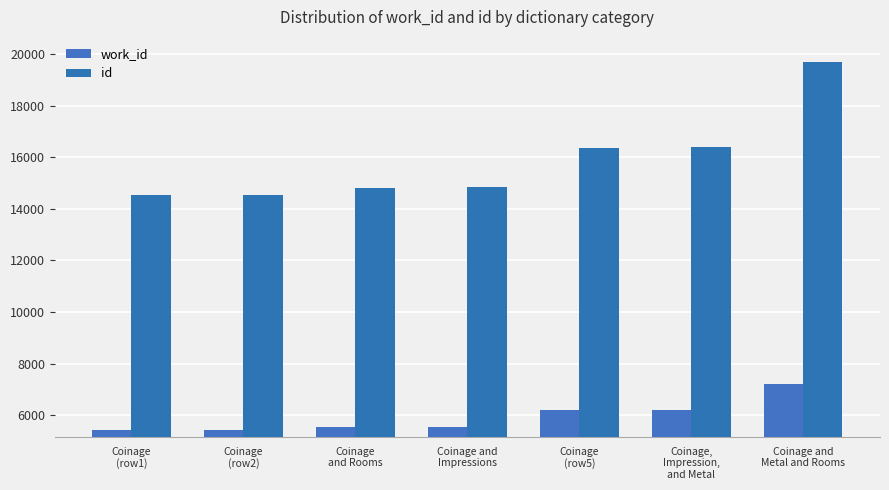

What is the difference between the highest and lowest values at Coinage
(row2)?

9115